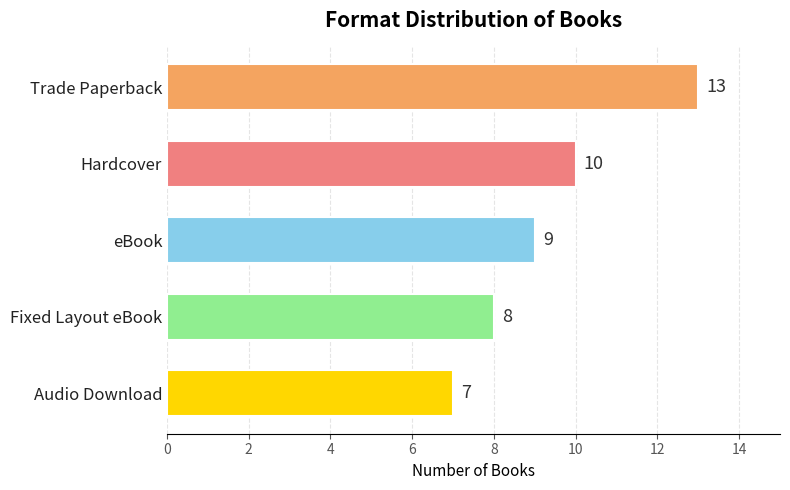

What is the difference between the maximum and minimum values?

6